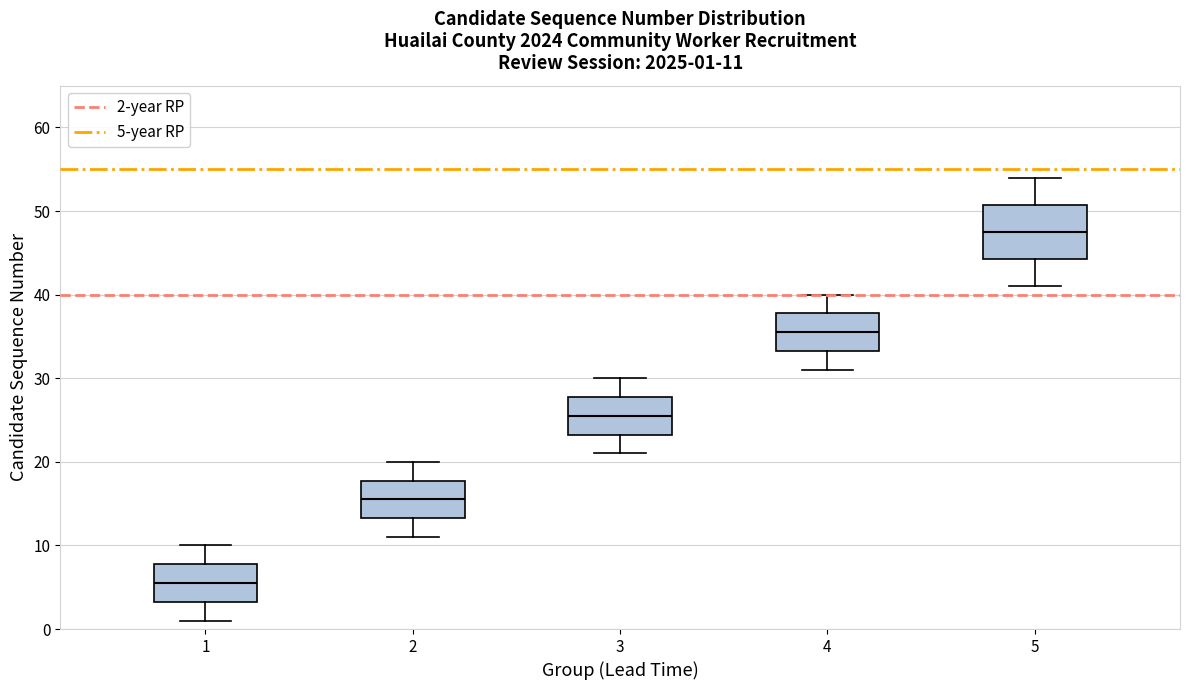

Which box's median line is the highest?

5